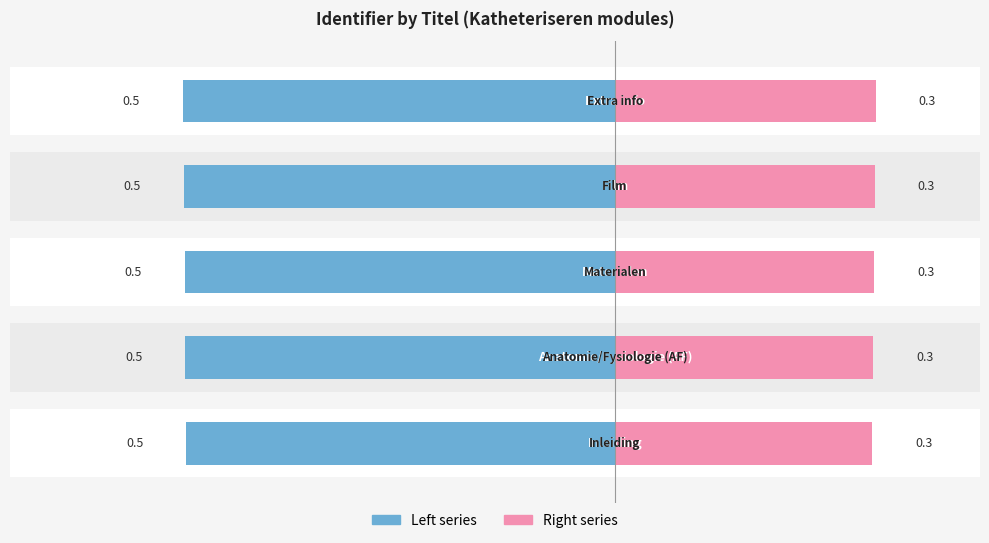

What is the total value across all series at 2?

-0.2